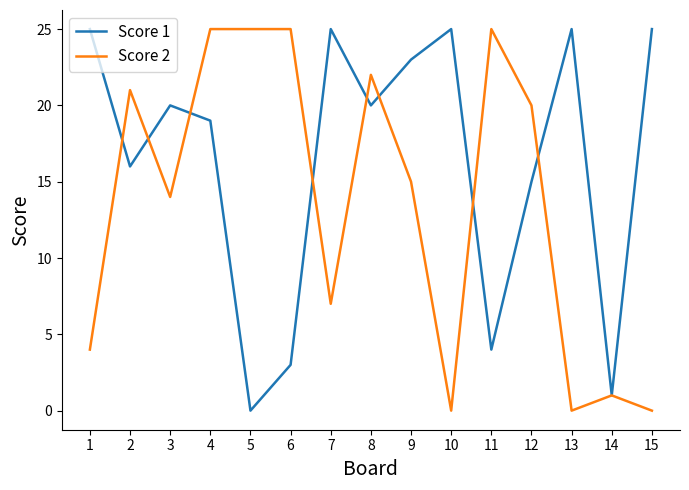

How many interior local peaks does the Score 1 series have?

4